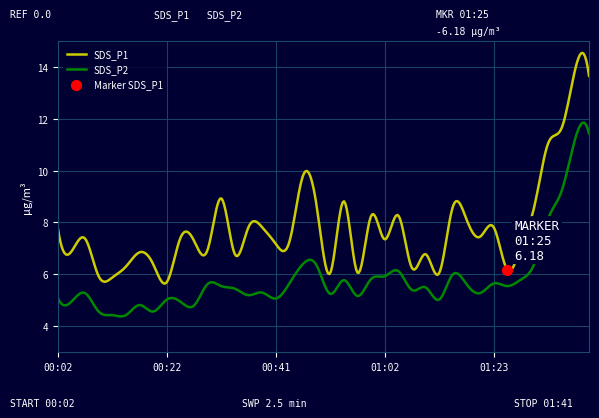

Which series contains the highest Y value?

SDS_P1